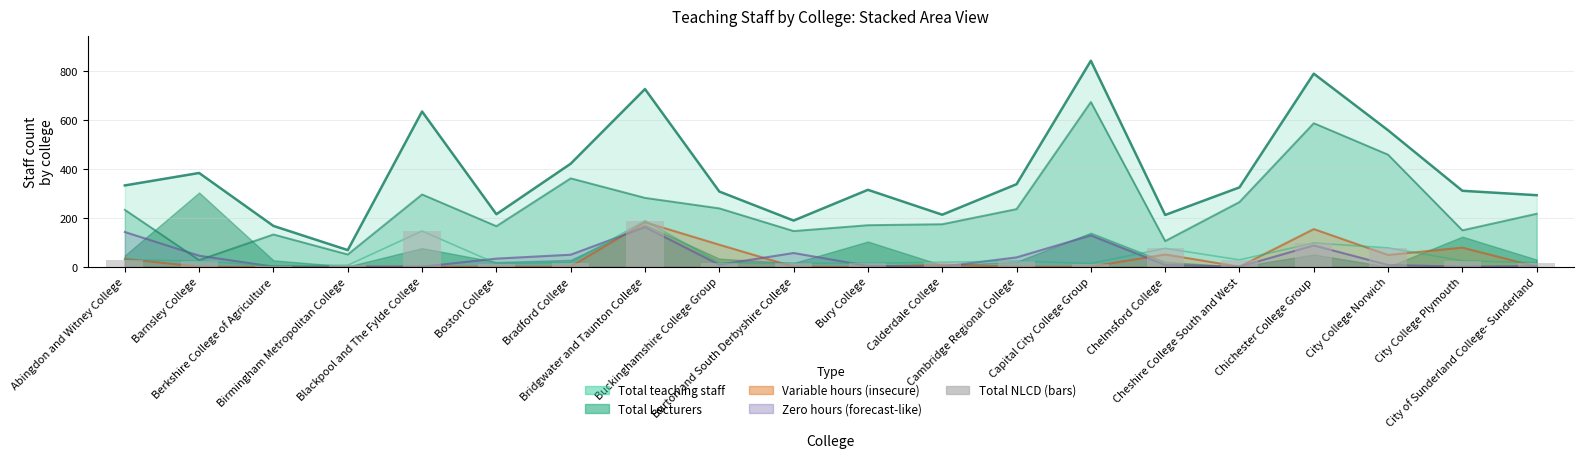

What is the label of the 7th bar from the right?

Capital City College Group